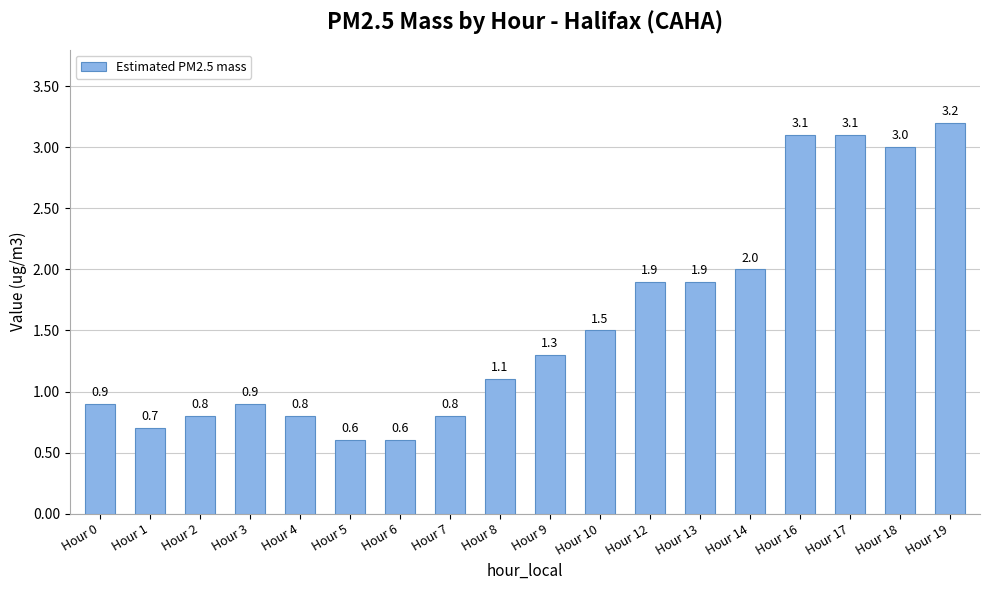

At which category does the chart reach its peak across all series?

Hour 19